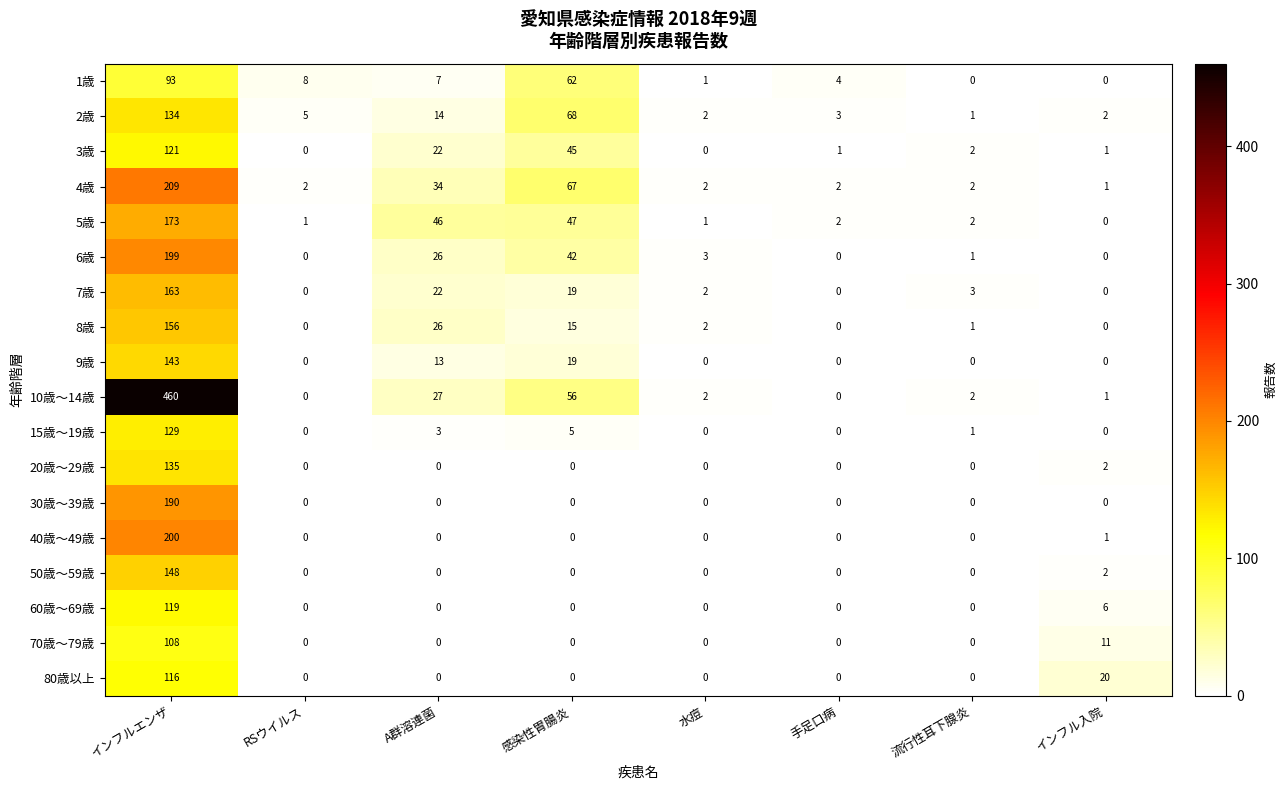

What is the sum of all 6歳 values?

271